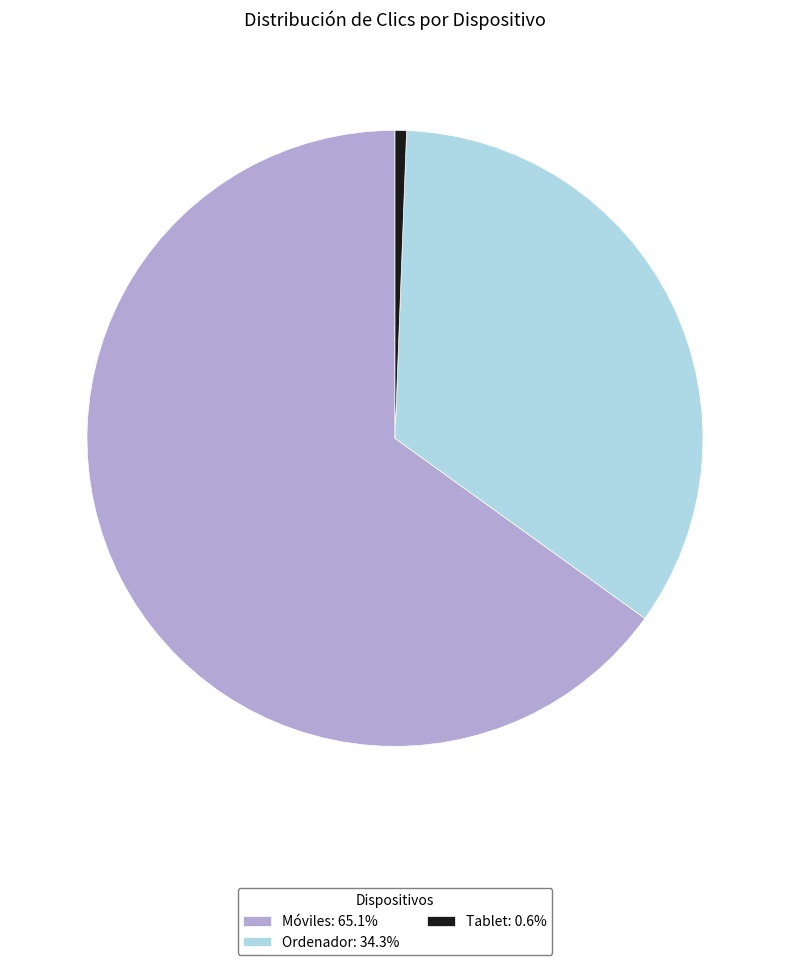

Do Ordenador: 34.3% and Móviles: 65.1% together represent more than half of the pie?

Yes